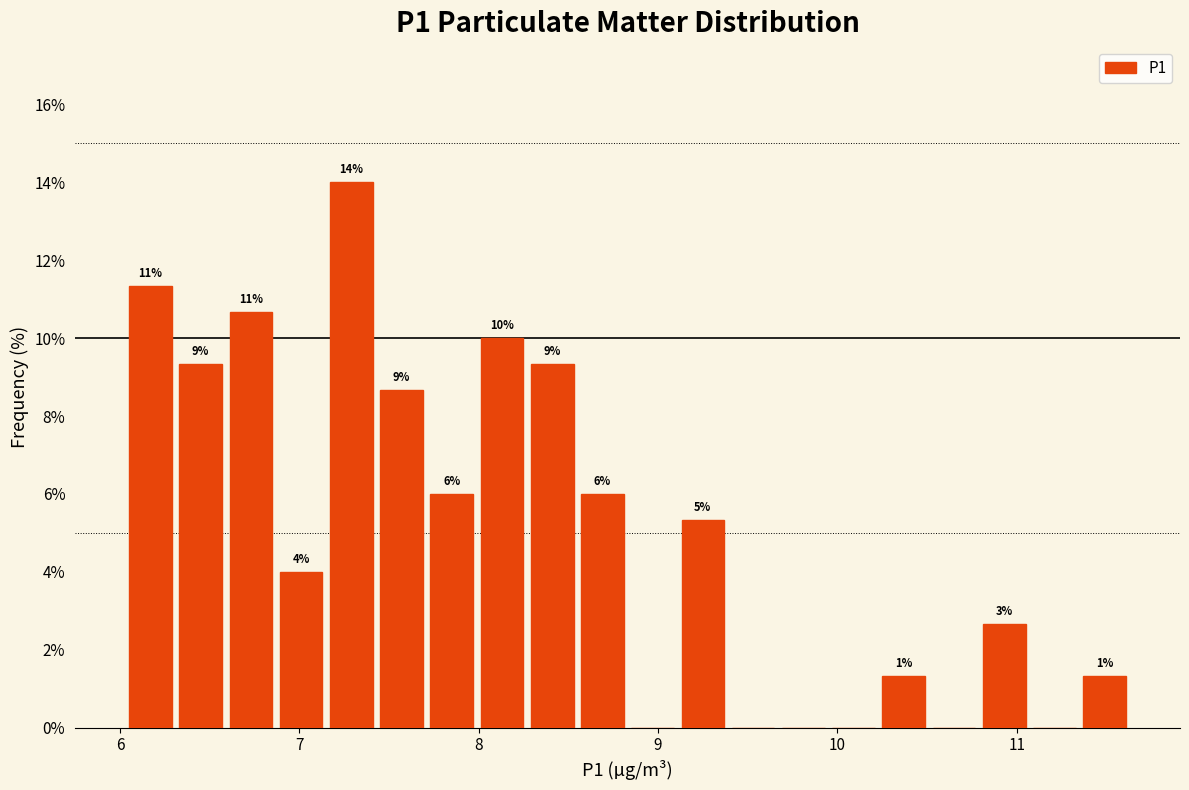

Around what value on the x-axis is the tallest bar? Give the approximate position of its centre, as read against the axis.

7.3